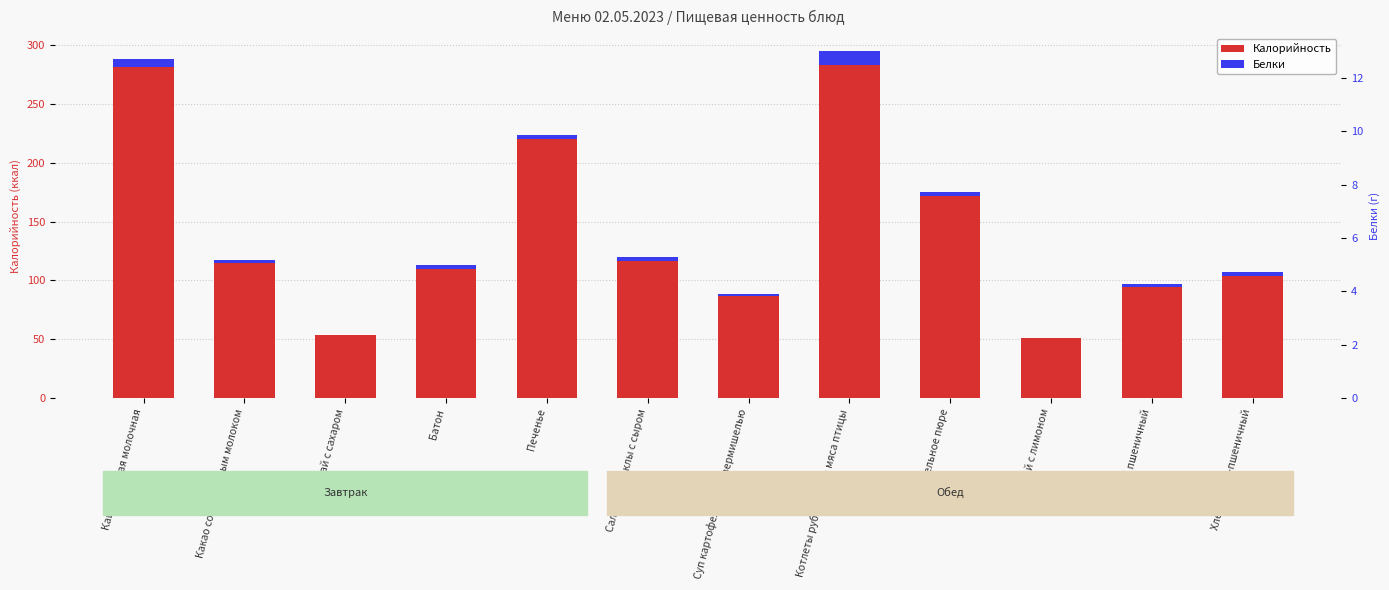

What is the label of the 4th bar from the left?

Батон